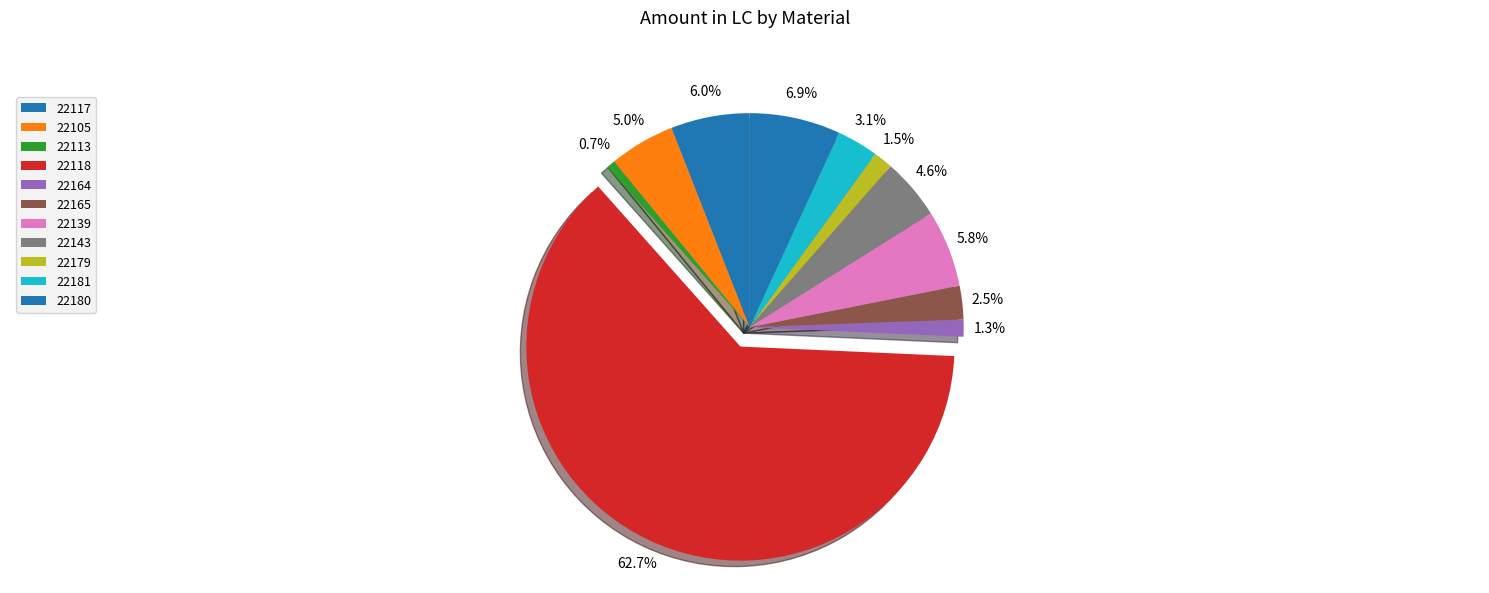

To the nearest percent, what is the average slice percentage?

9%